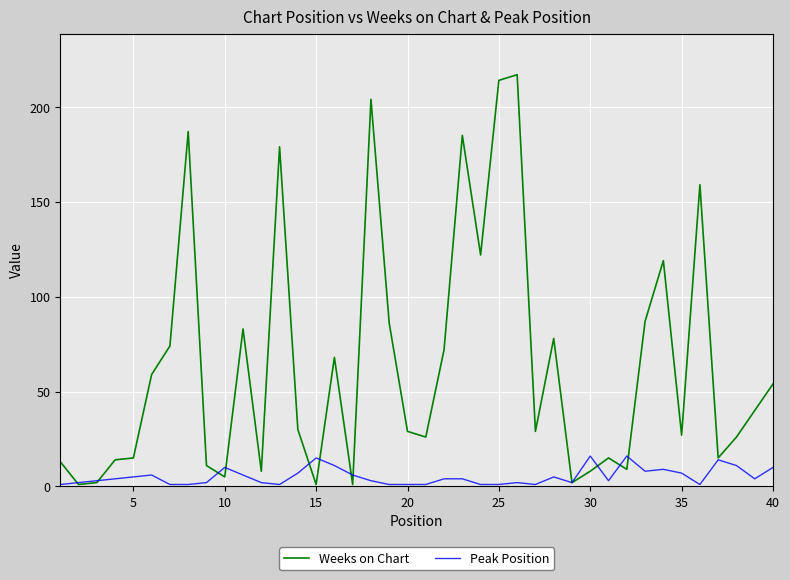

Which series has the largest range (max minus min)?

Weeks on Chart